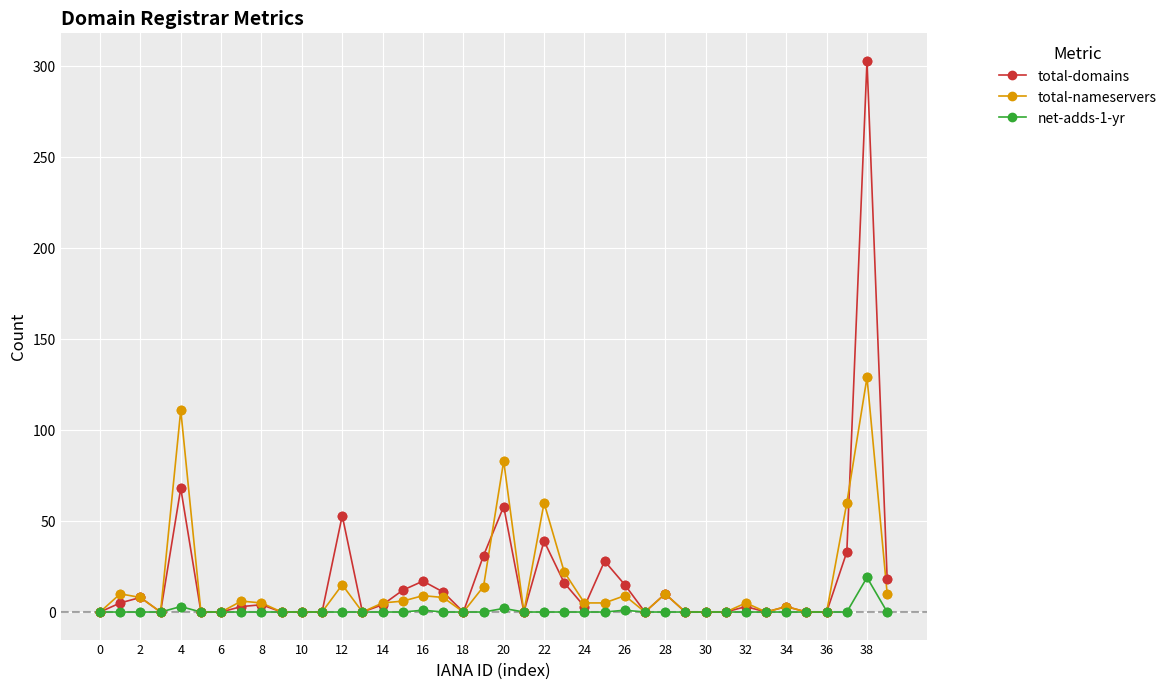

Which series has the widest spread of values?

total-domains